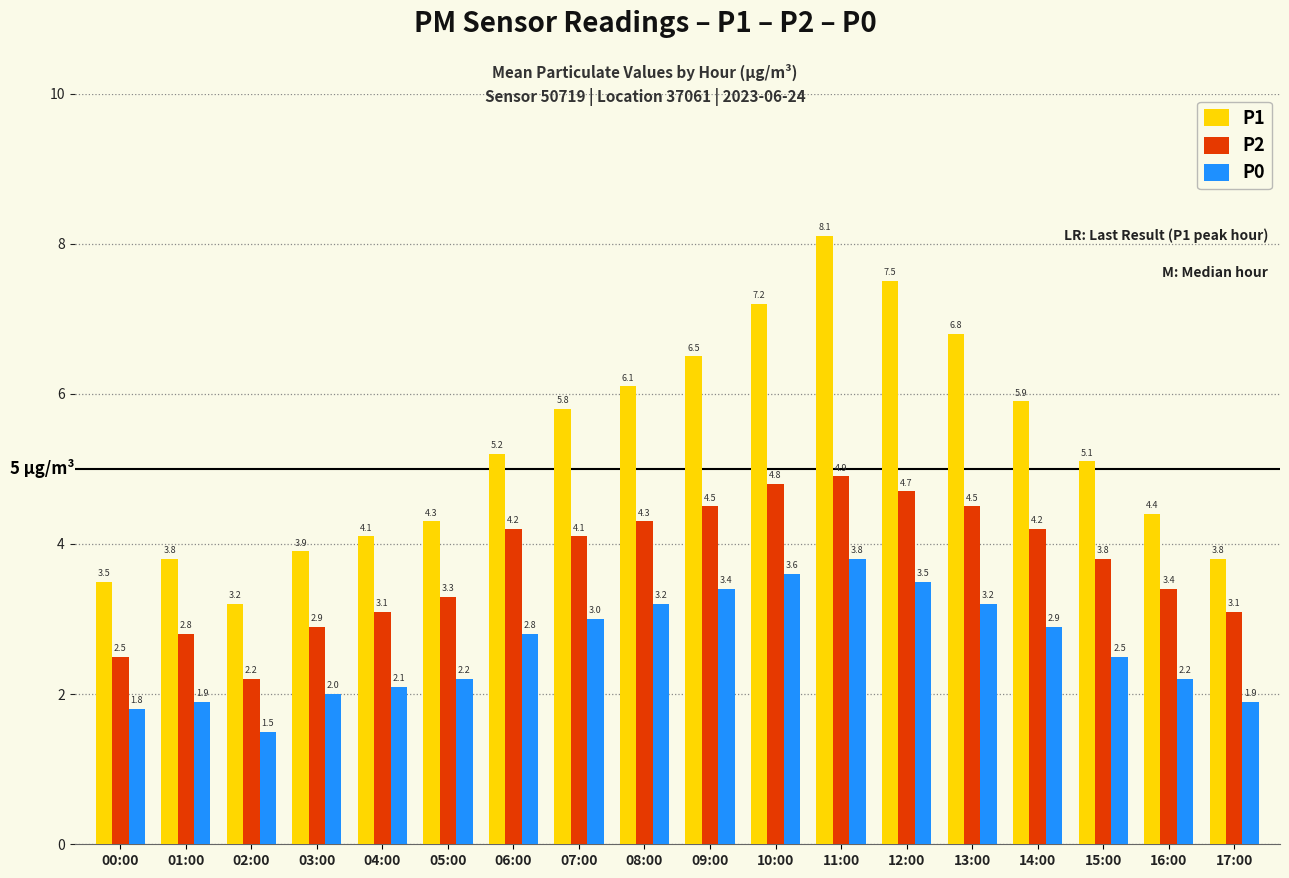

The value of P1 at 15:00 is 1.1. True or false?

False